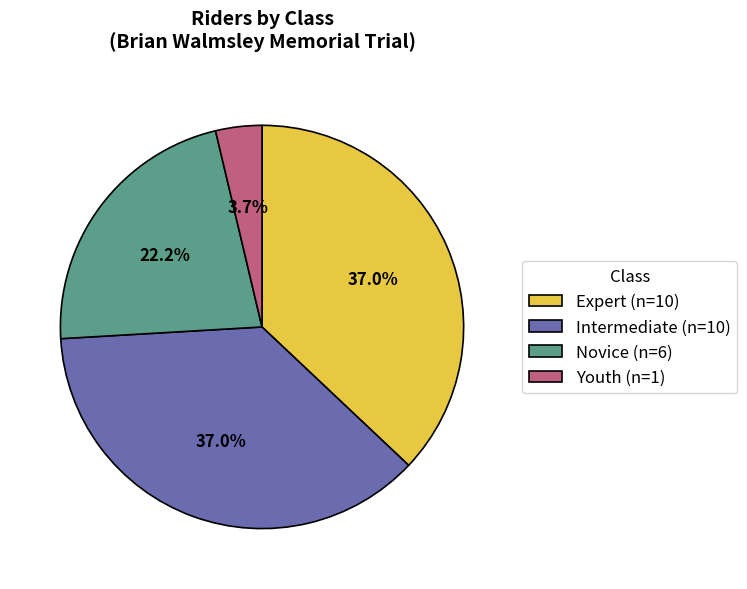

What is the total percentage of Novice and Expert?

59.3%